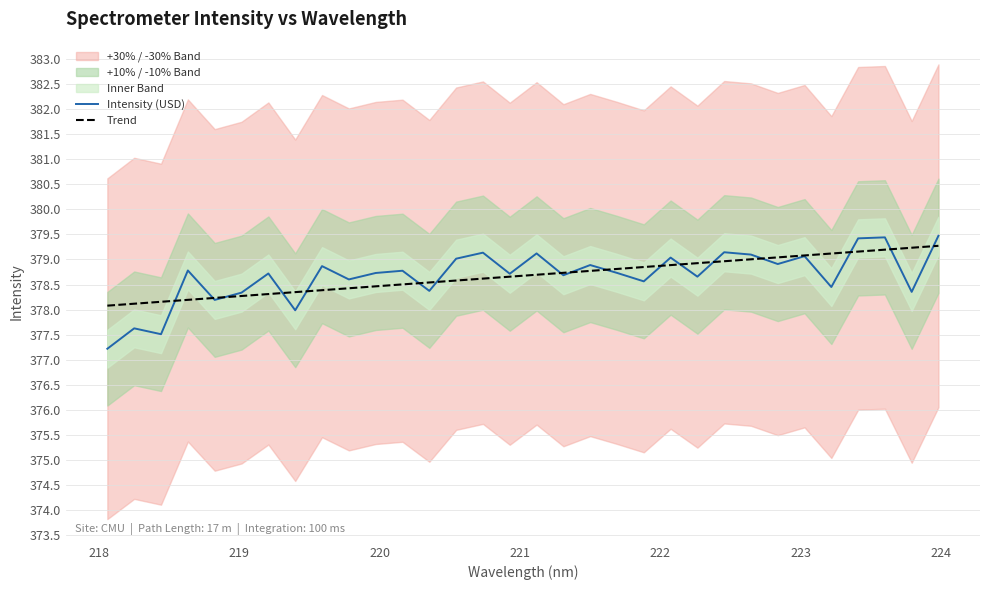

What is the maximum value for Trend?

379.3